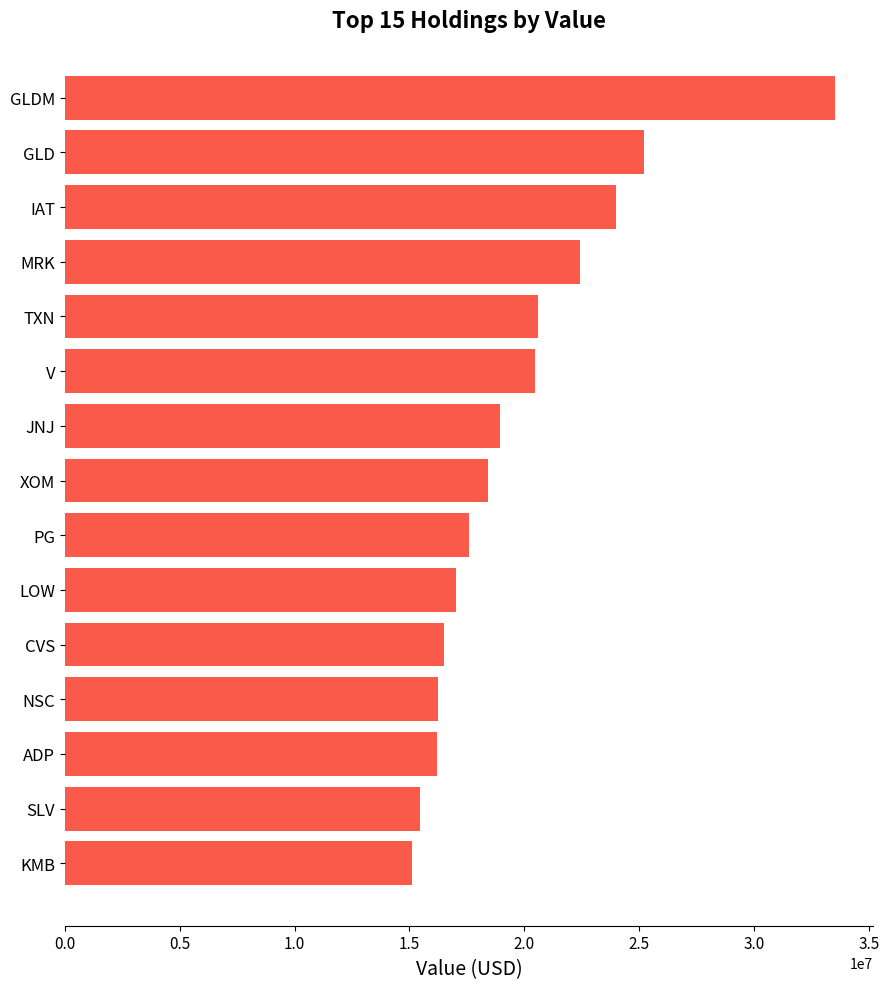

Which has a higher value, SLV or MRK?

MRK